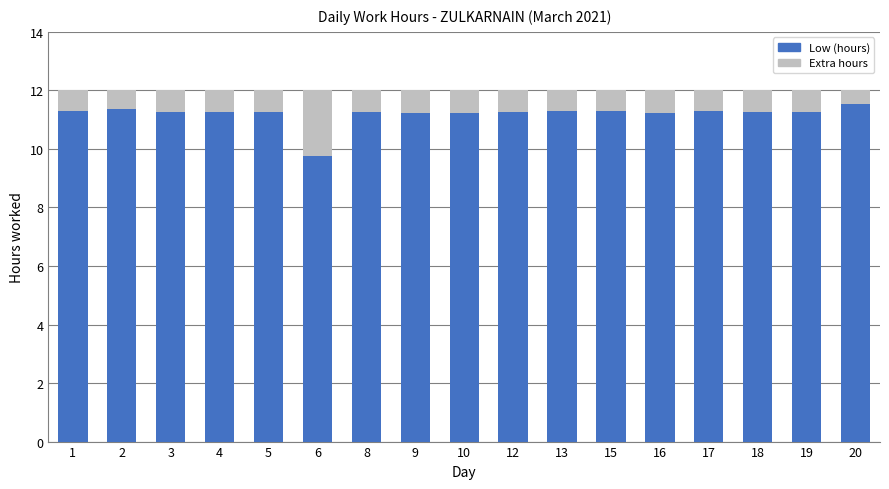

The Low (hours) series shows 11.3 at 18. True or false?

True